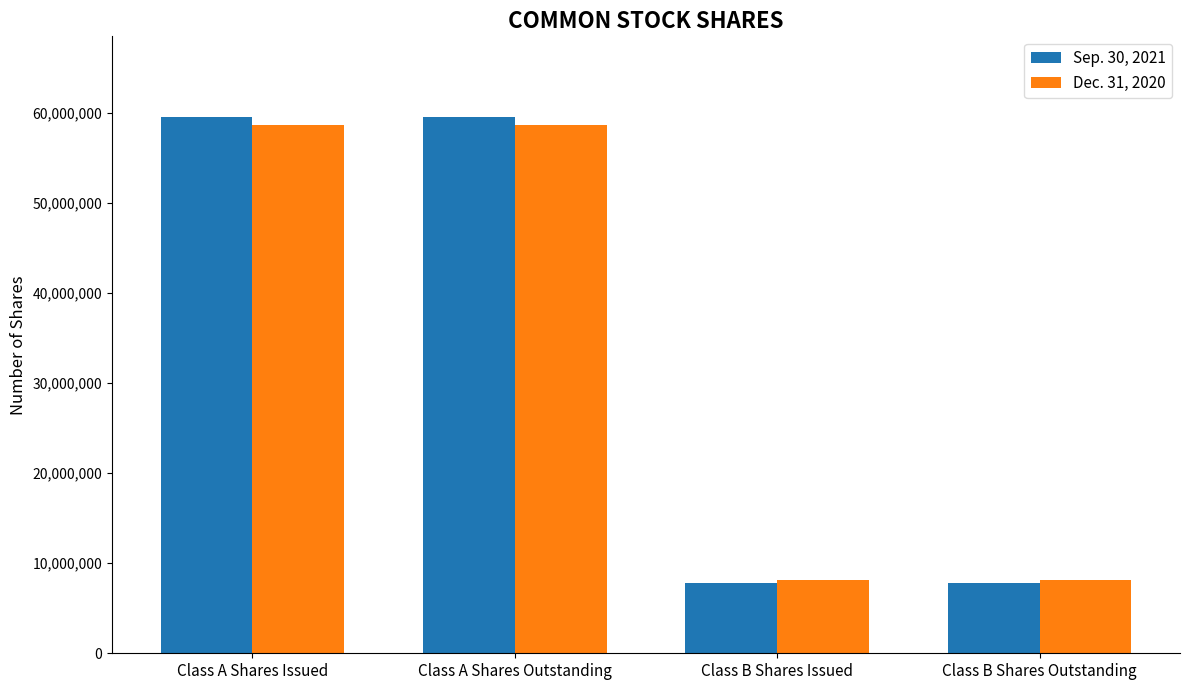

Is it true that Sep. 30, 2021 equals 7788000 at Class B Shares Issued?

True